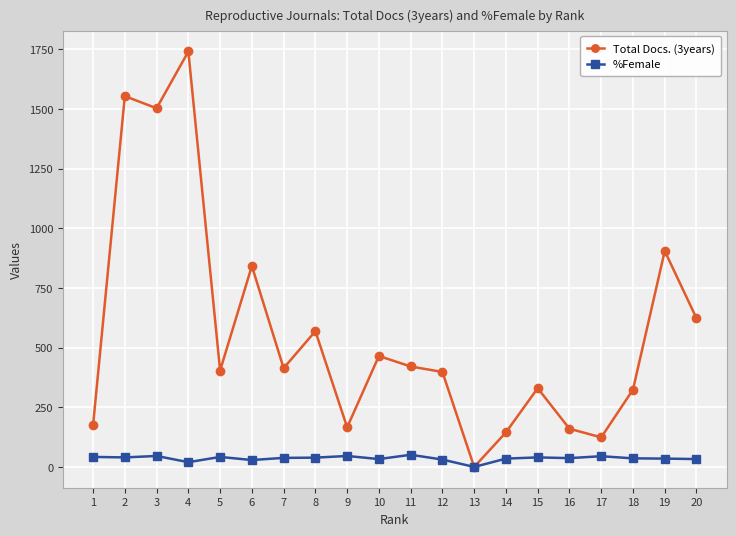

The value of Total Docs. (3years) at 12 is 398. True or false?

True